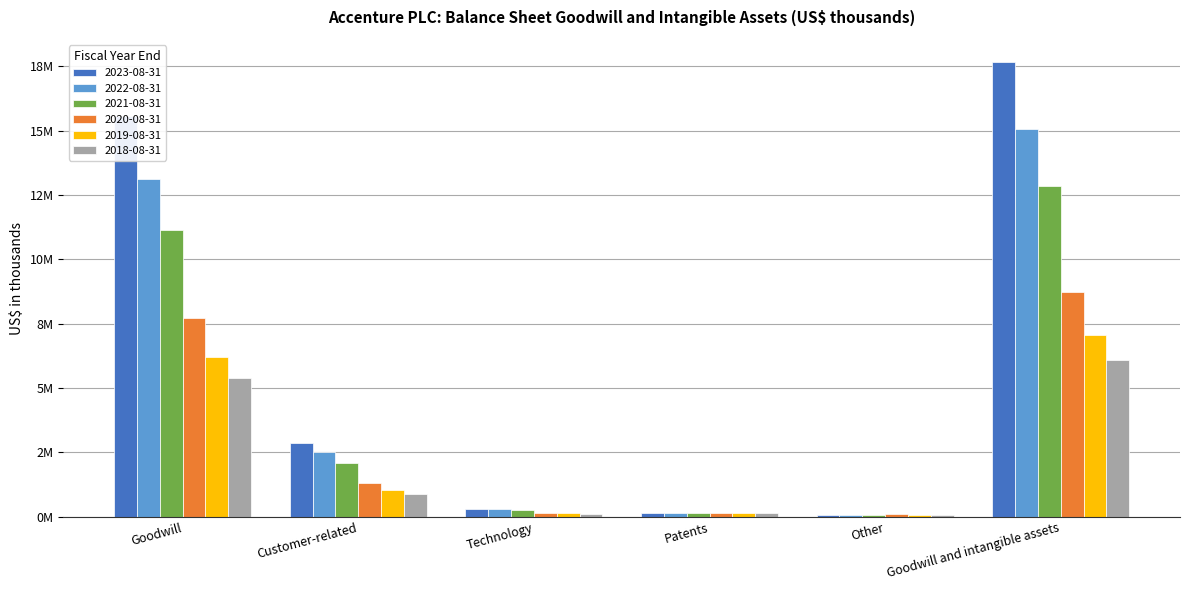

Are the bars grouped side by side (vs. stacked)?

Yes